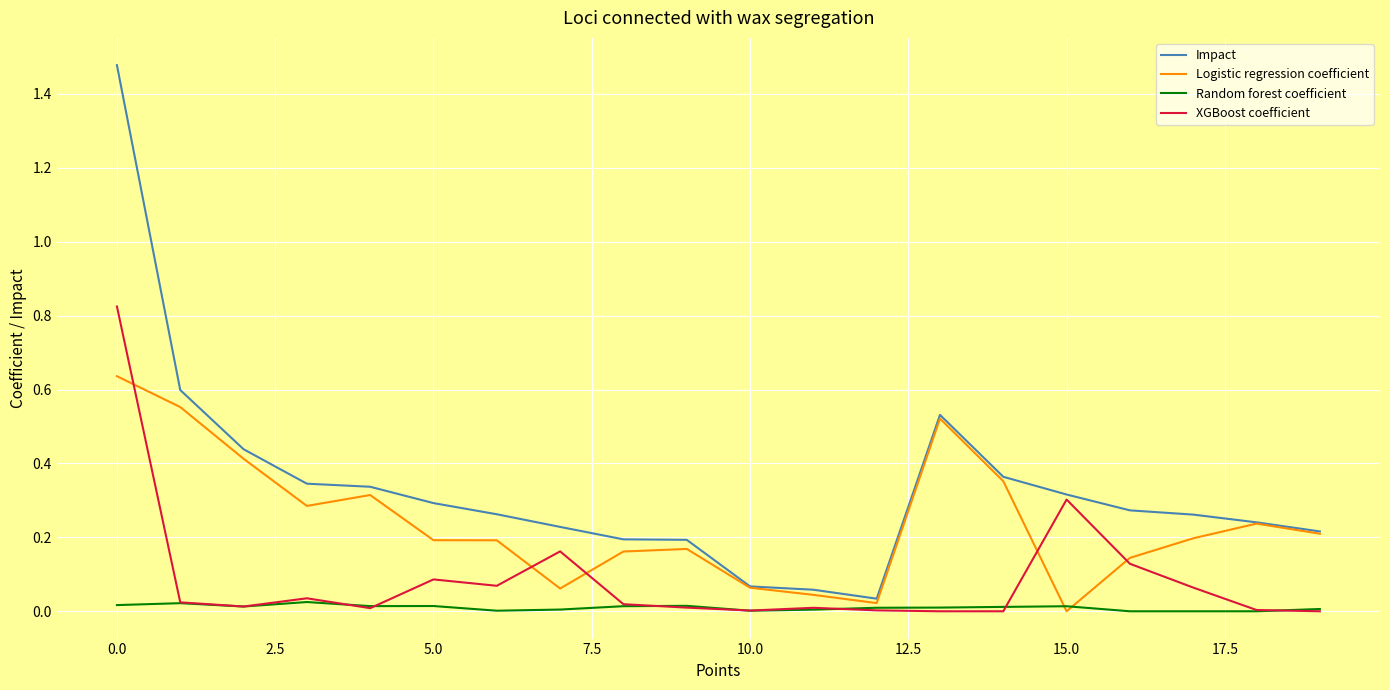

List the series in order of their overall mean, highest first.

Impact, Logistic regression coefficient, XGBoost coefficient, Random forest coefficient